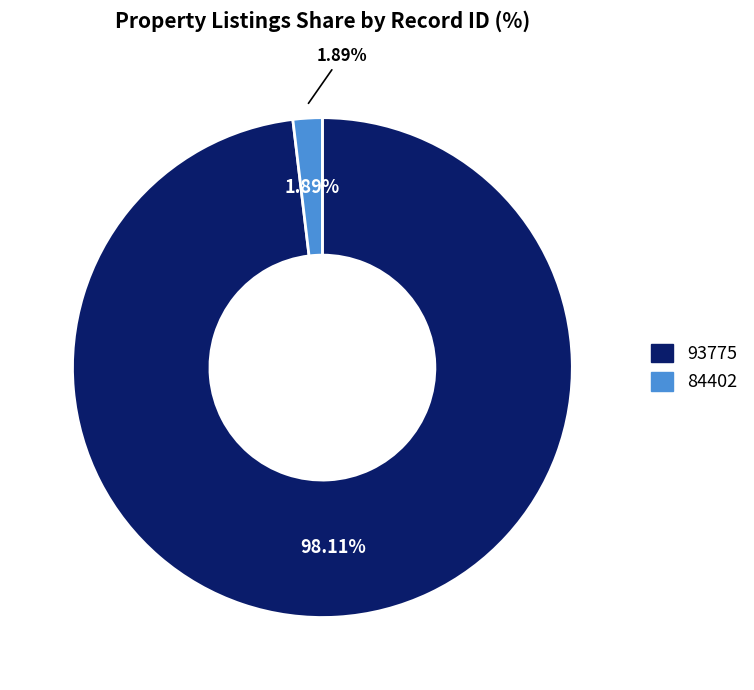

To the nearest percent, what is the difference between the 93775 and 84402 slice percentages?

96%